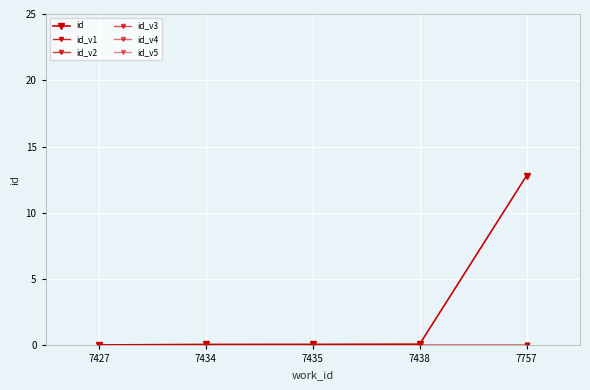

Does the chart display data point markers on the line(s)?

Yes